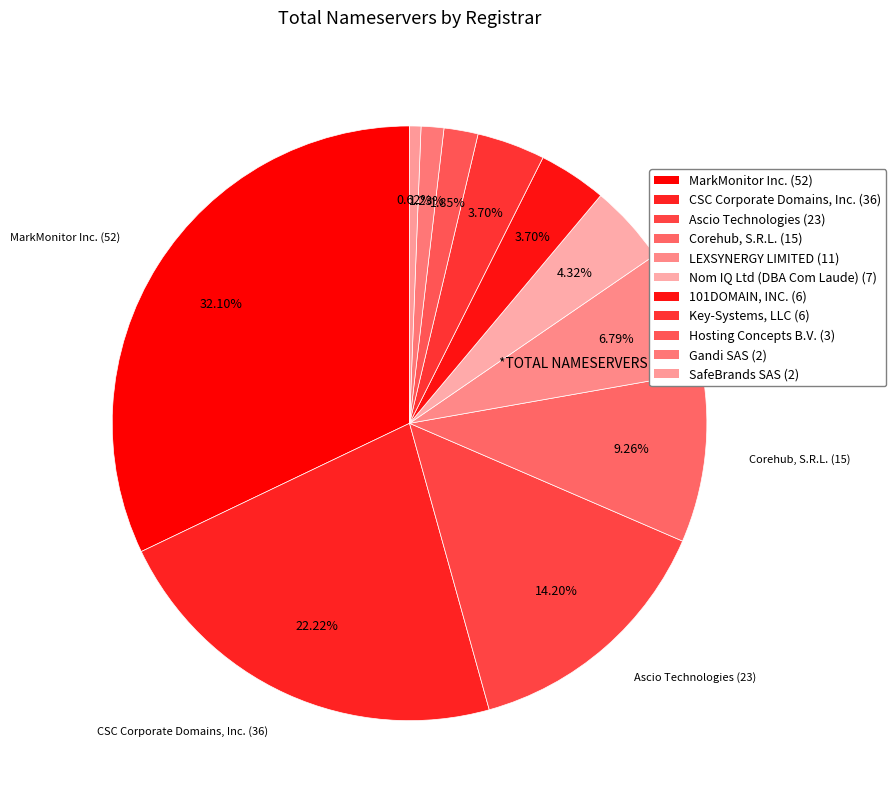

How many segments does this pie chart have?

11